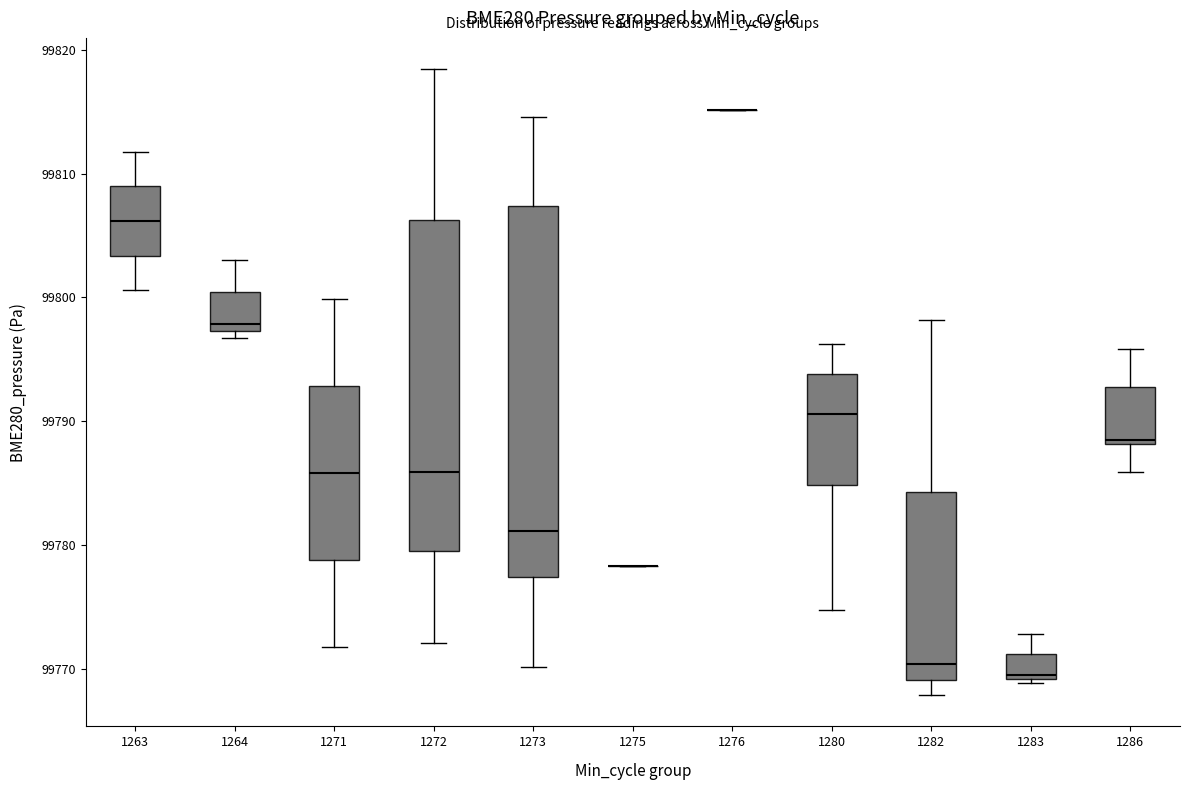

Where does the lower whisker of the box at x = 1272 end on the y-axis? The values are not printed on the chart, so give them approximately, as read against the axis.

99772